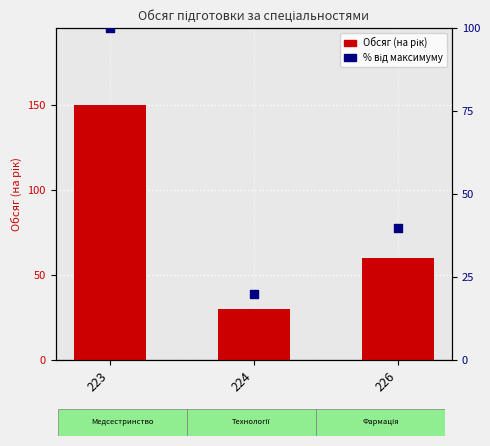

At how many categories does at least one series exceed 38?

2